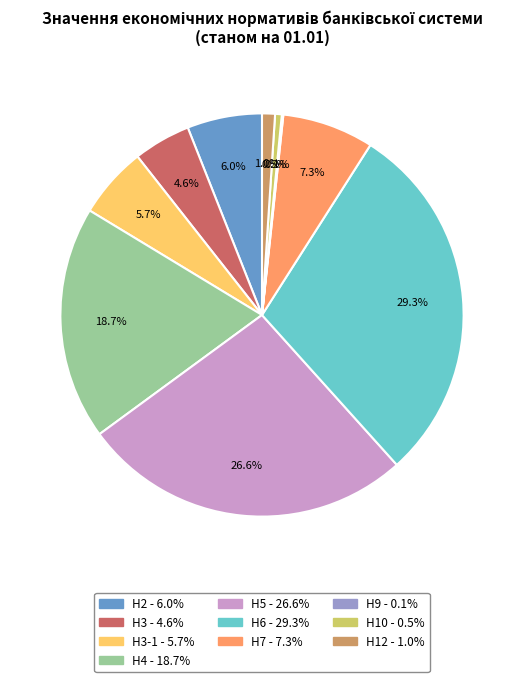

Does any single category account for the majority?

No